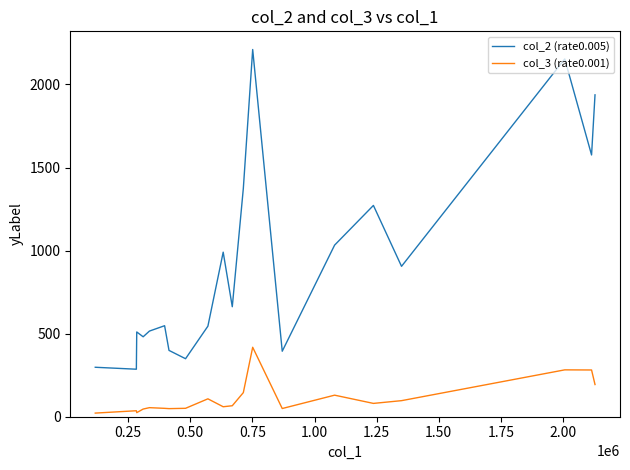

True or false: col_2 (rate0.005) and col_3 (rate0.001) cross at least once.

False